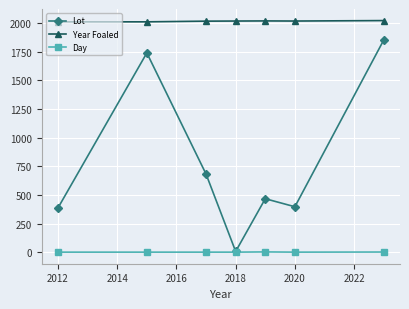

True or false: Lot and Year Foaled cross at least once.

False